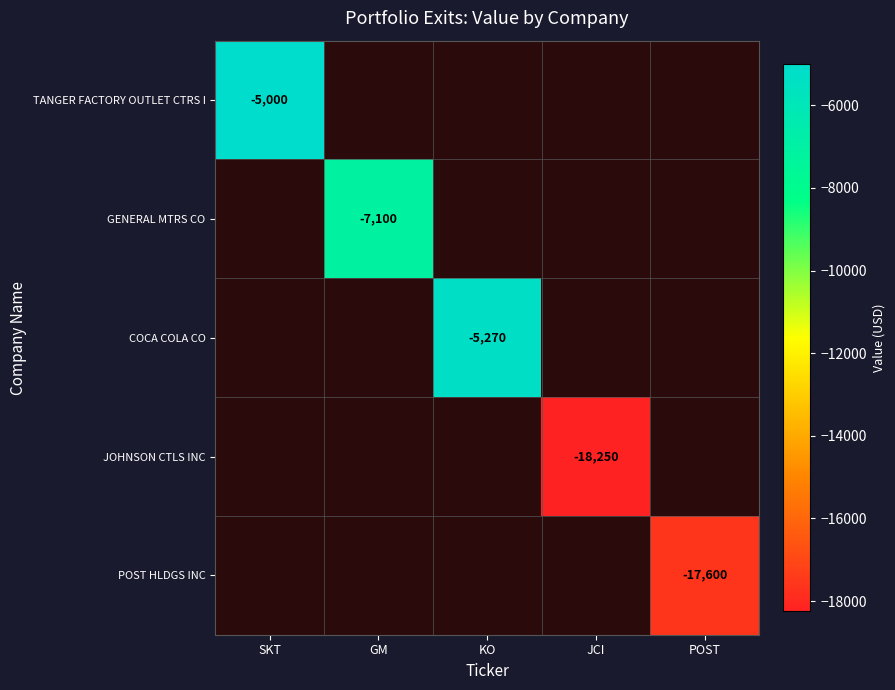

How many distinct data groups are displayed?

5